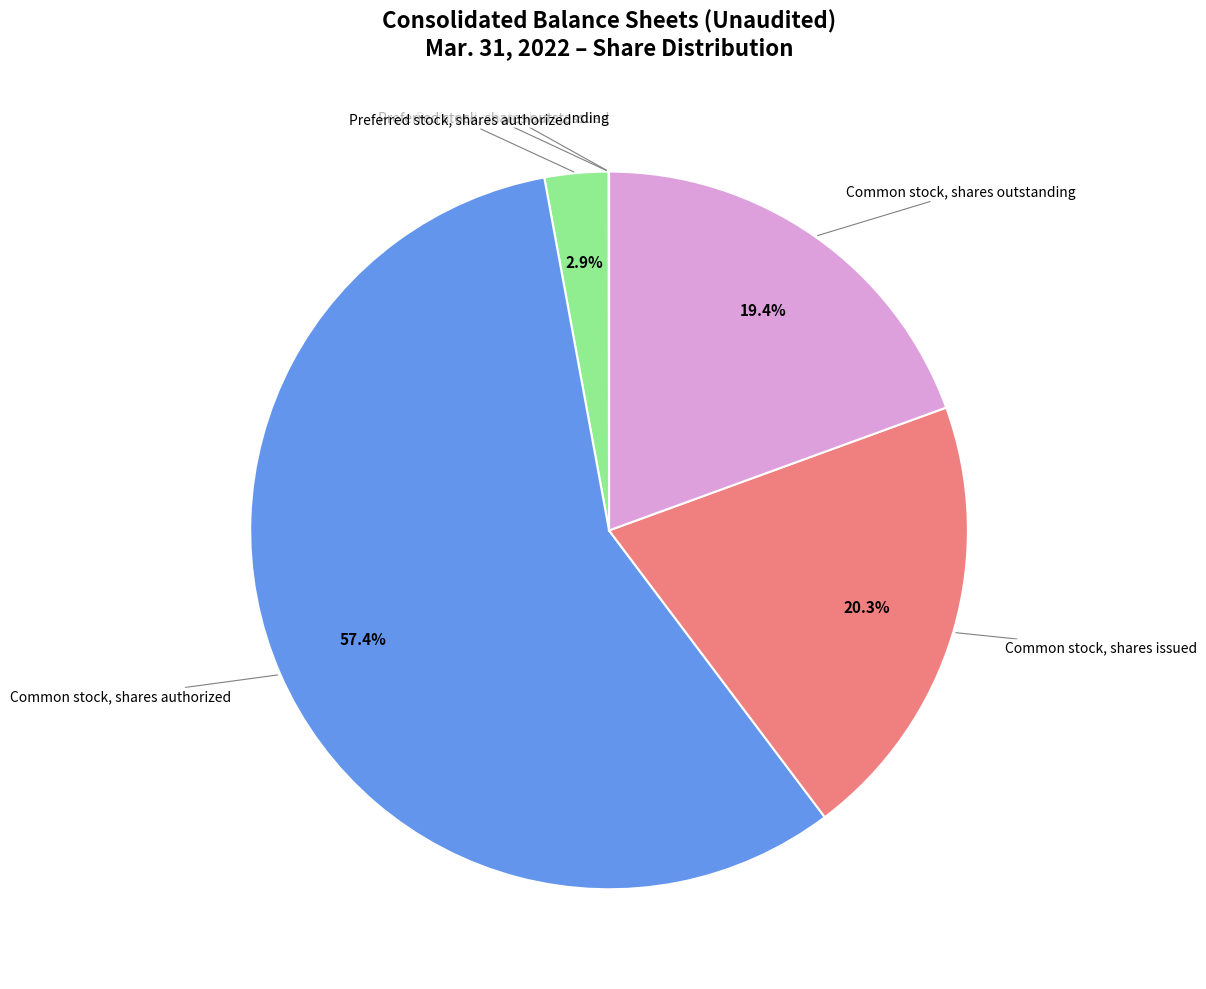

Does any single category account for the majority?

Yes